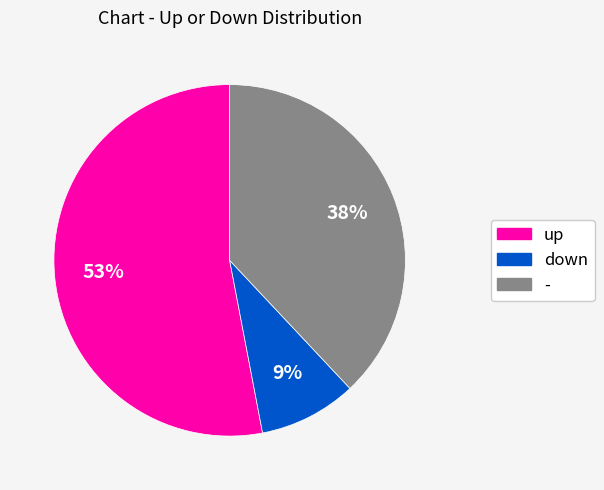

Is there any slice that represents more than half of the pie?

Yes